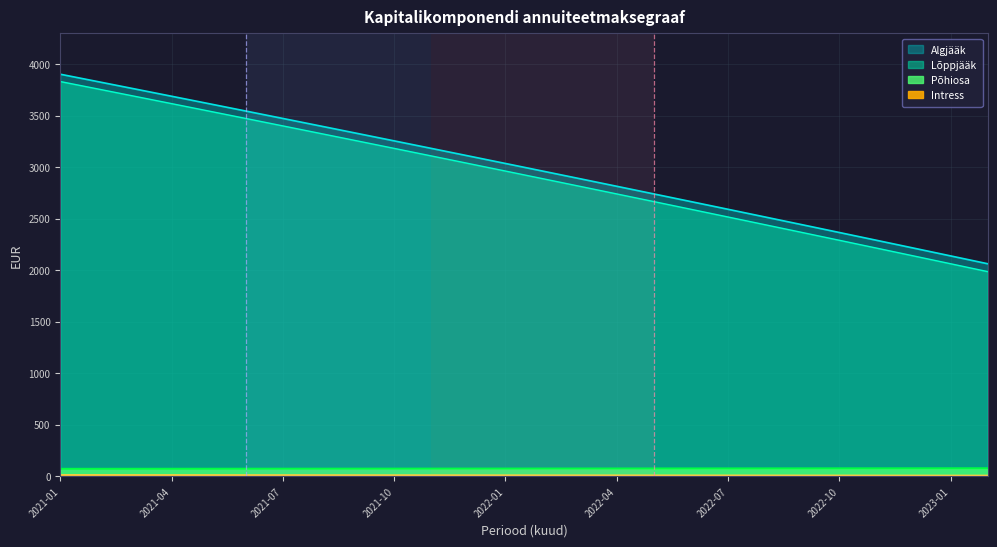

What is the greatest value displayed?

3903.0